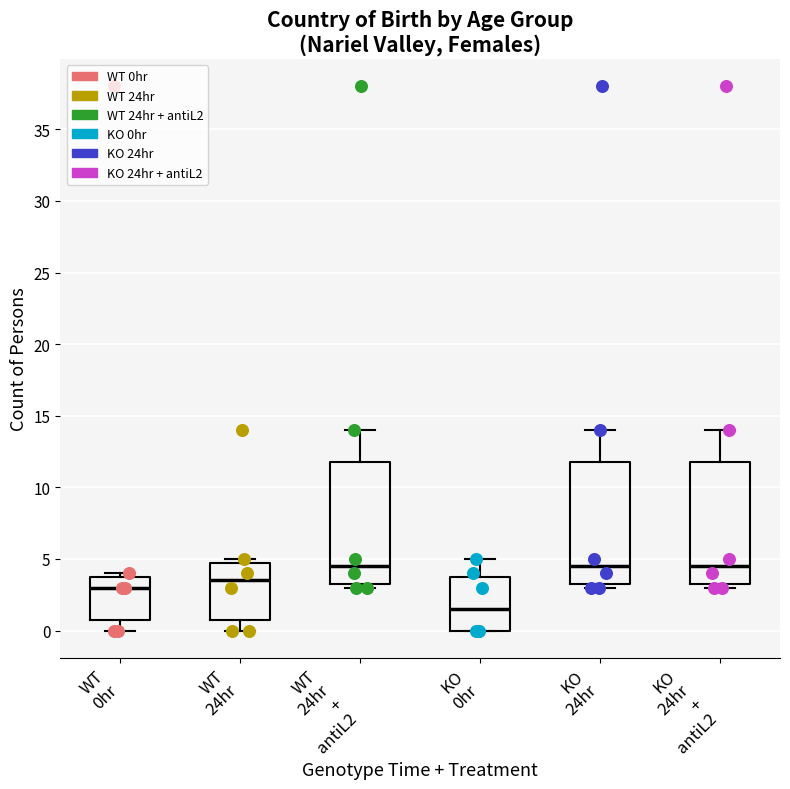

Where is the lower edge of the box for WT 24hr + antiL2 on the y-axis? The values are not printed on the chart, so give them approximately, as read against the axis.

3.5